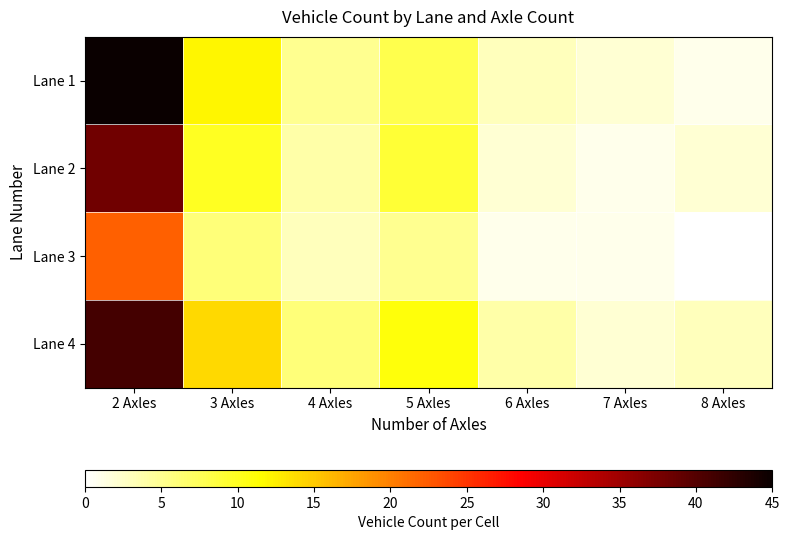

What is the difference between the Lane 2 values at 5 Axles and 6 Axles?

7.0